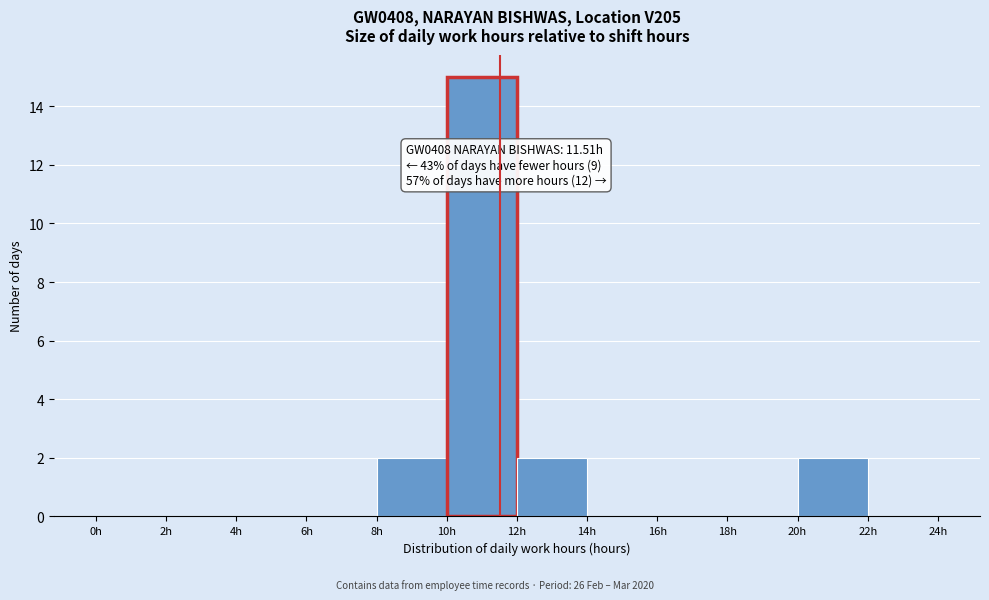

Which range on the x-axis has the tallest bar?

10 to 12